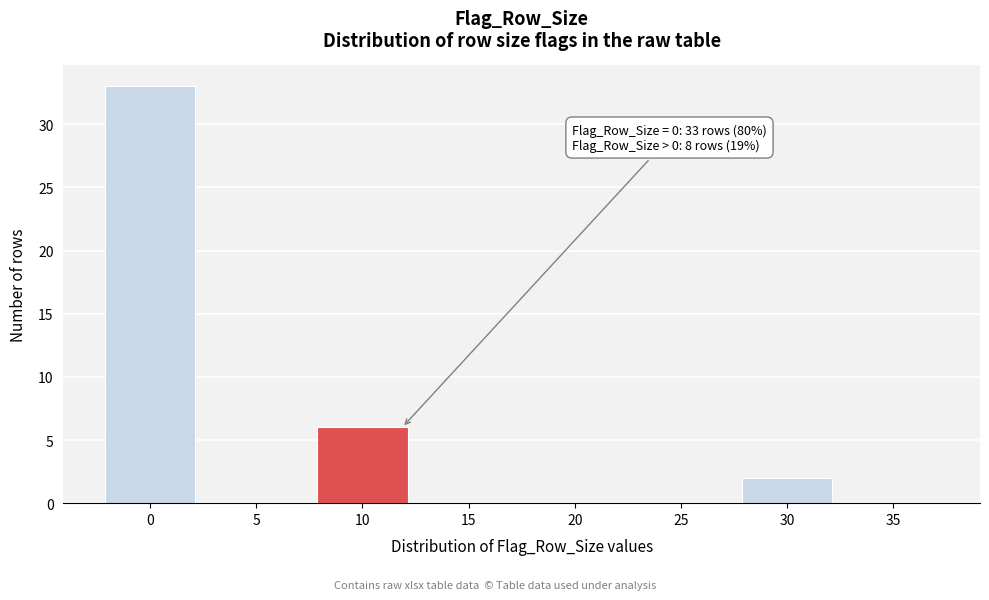

Reading right to left, transcribe all the data shown in this chart.

35=0	30=2	25=0	20=0	15=0	10=6	5=0	0=33